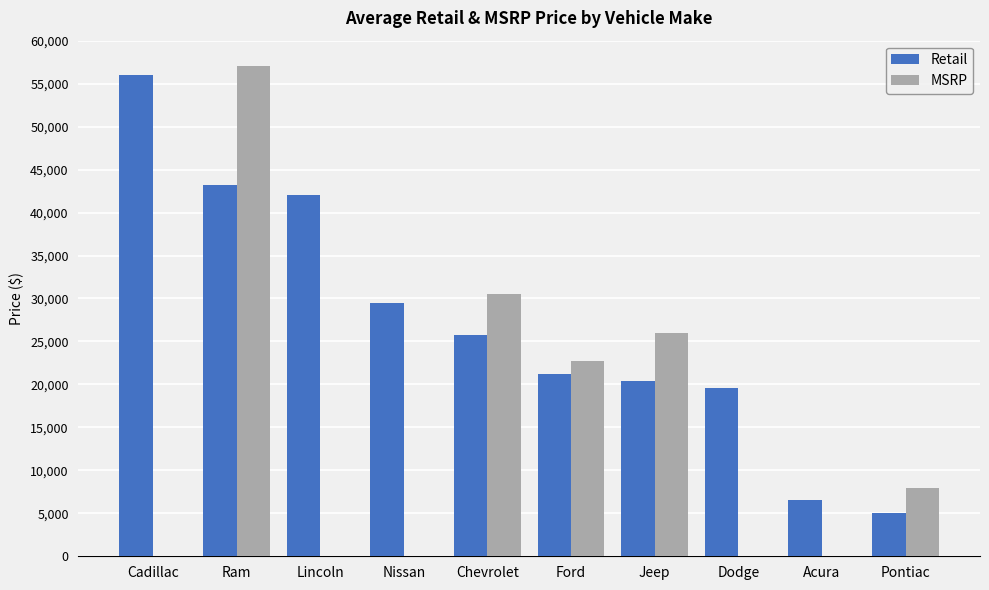

The value of Retail at Ford is 10249. True or false?

False